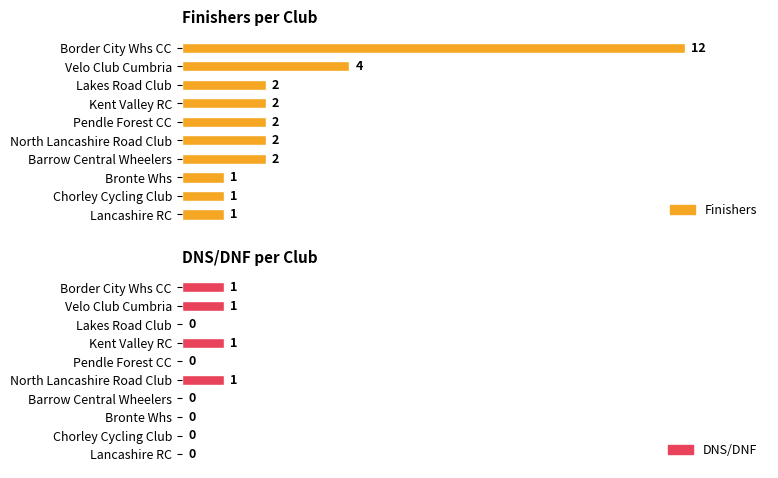

True or false: Finishers has a value of 4 at Velo Club Cumbria.

True